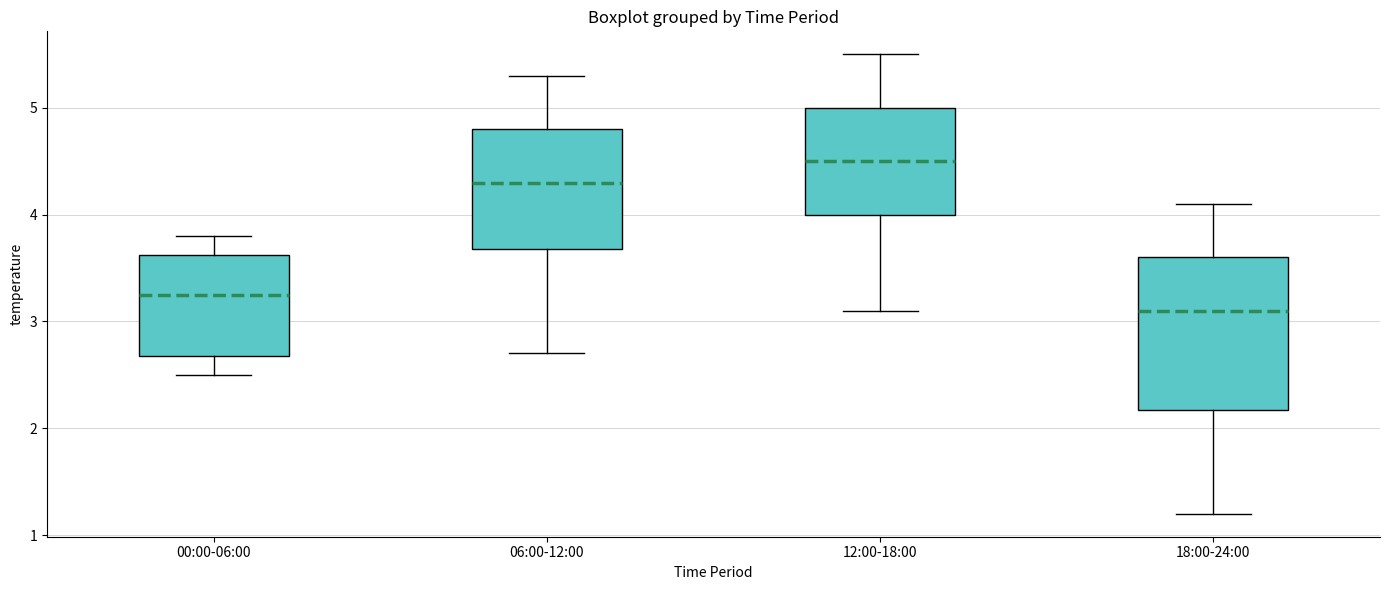

Comparing the boxes themselves (not the whiskers), which one is the tallest?

18:00-24:00